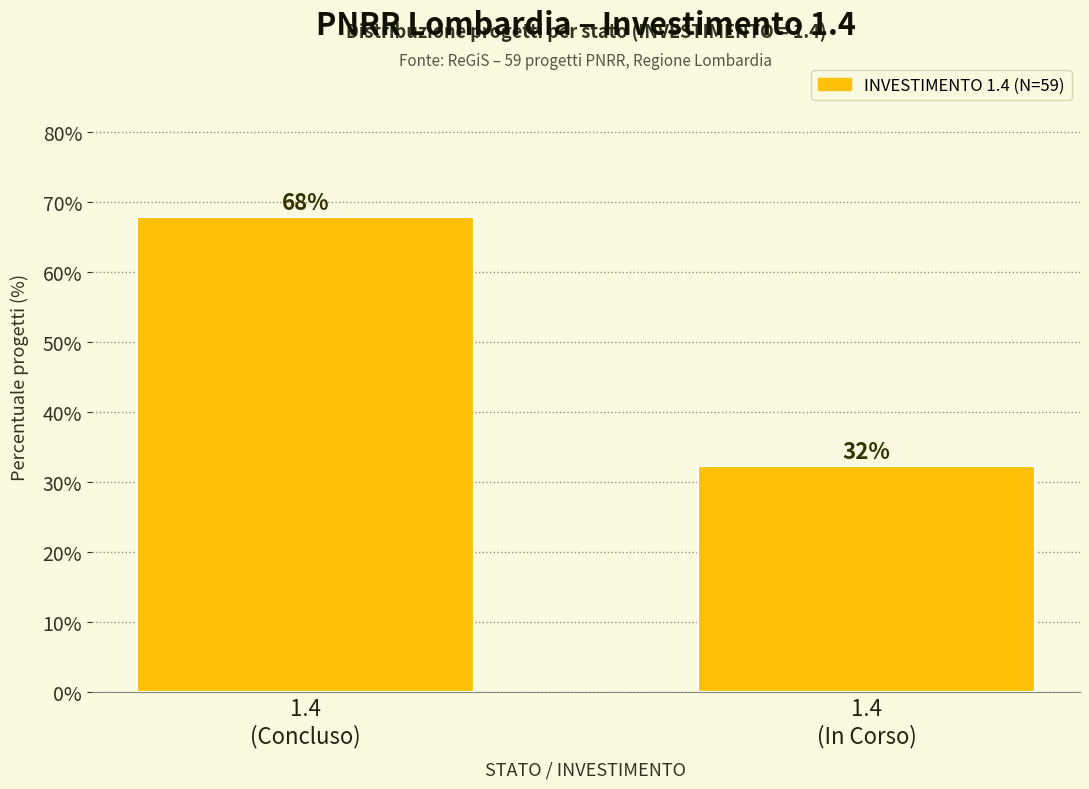

What is the smallest value displayed?

32.2